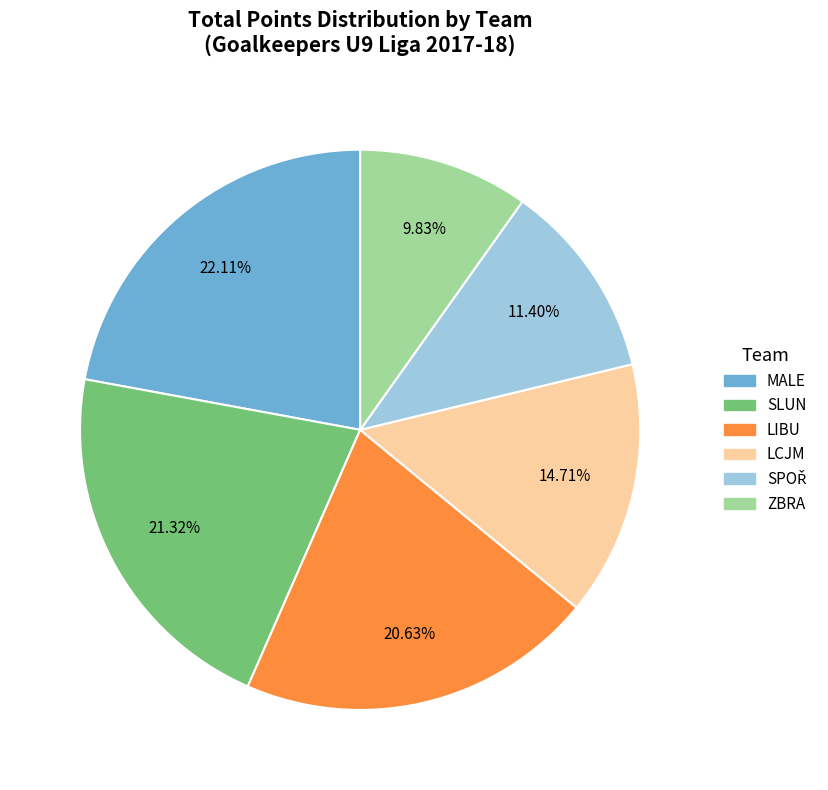

Does LCJM account for over 50% of the chart?

No